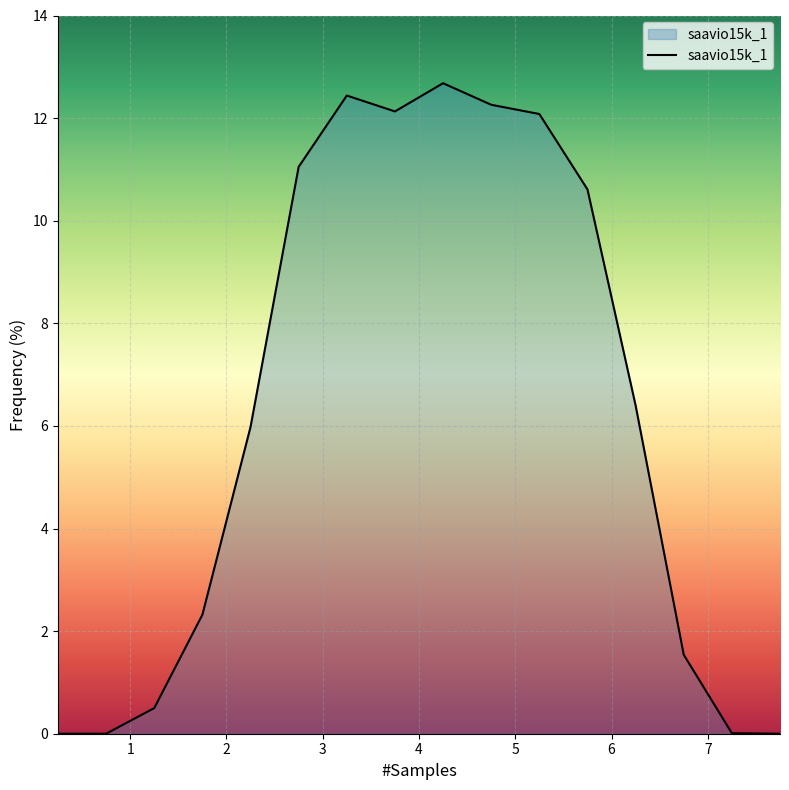

What is the greatest value displayed?

12.7